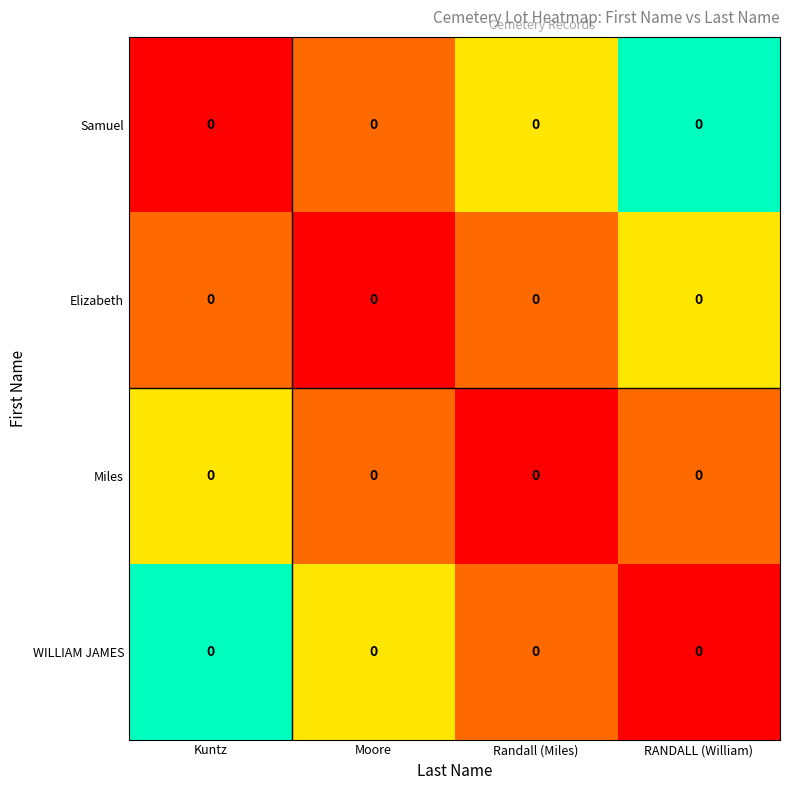

List the series in order of their peak value, highest first.

Samuel, WILLIAM JAMES, Elizabeth, Miles